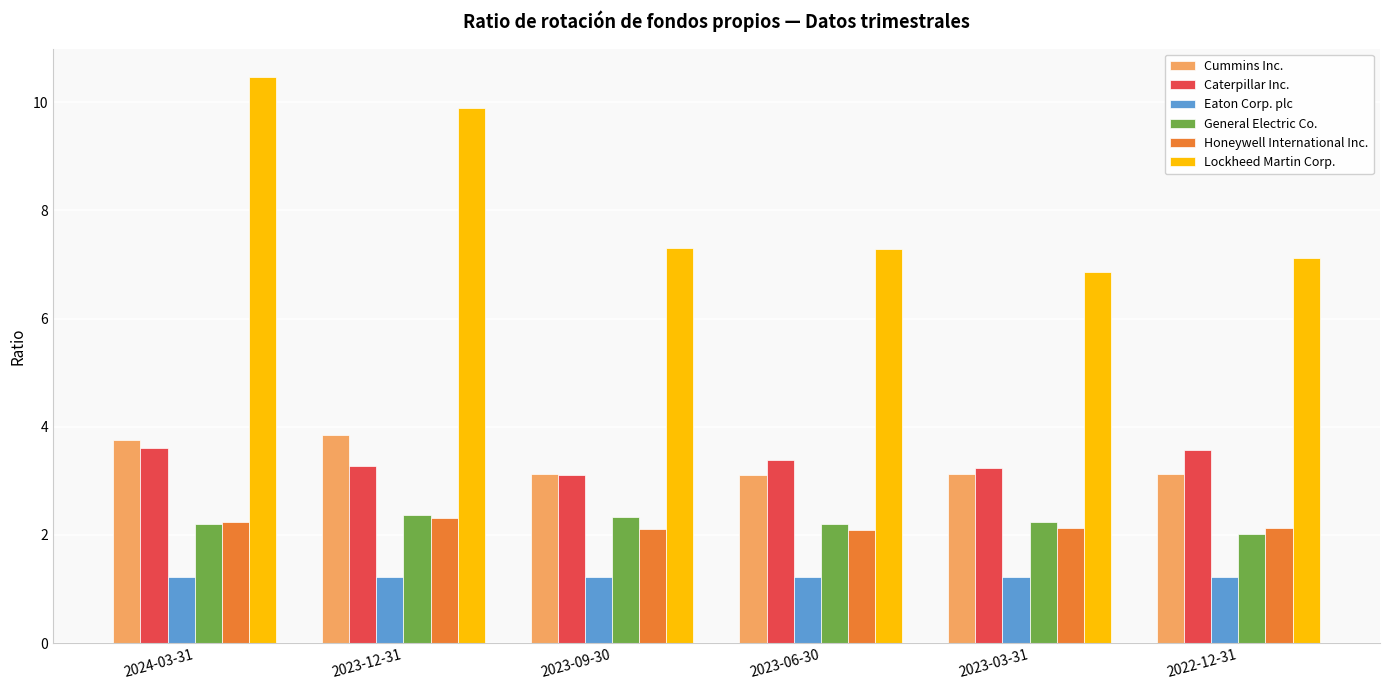

What is the value of the Eaton Corp. plc bar at the 4th from the left?

1.2